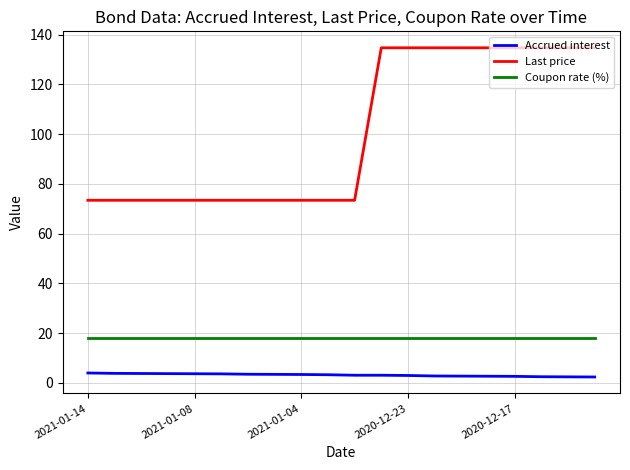

Which series has the largest total across all categories?

Last price